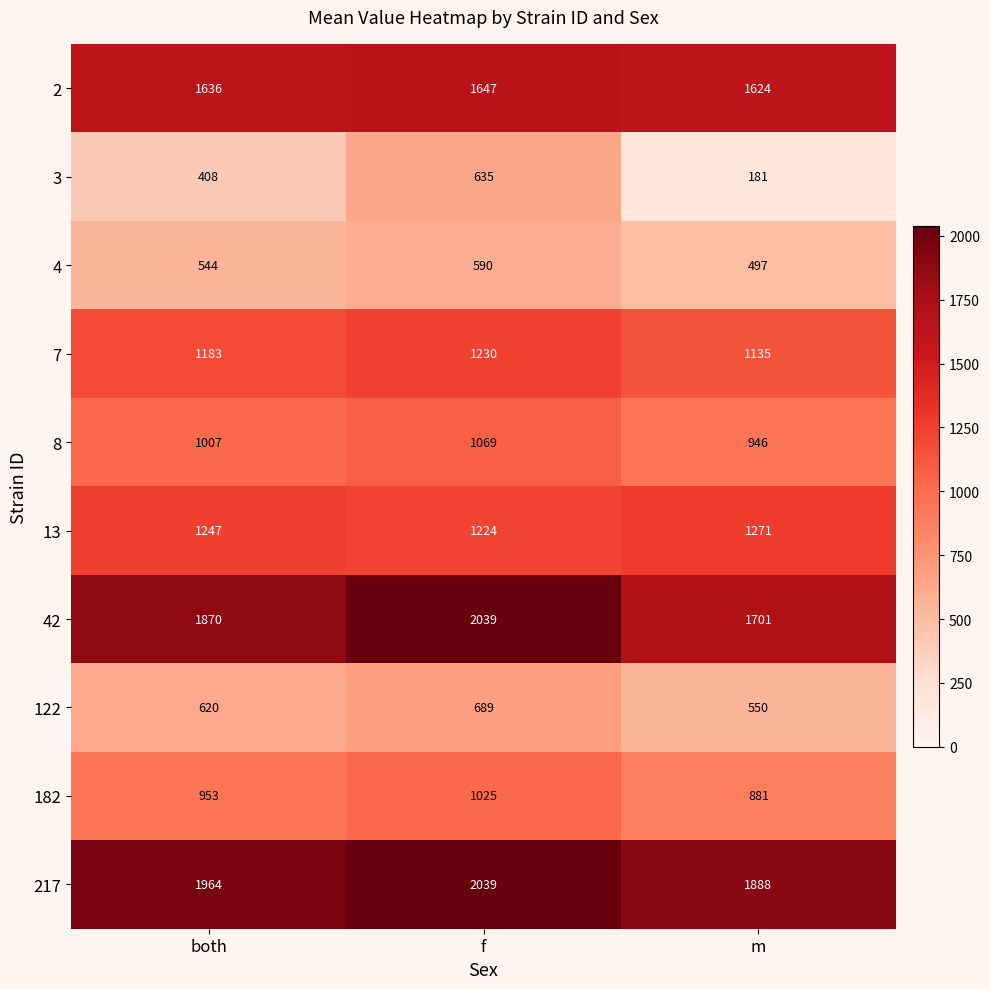

What is the minimum value for 3?

181